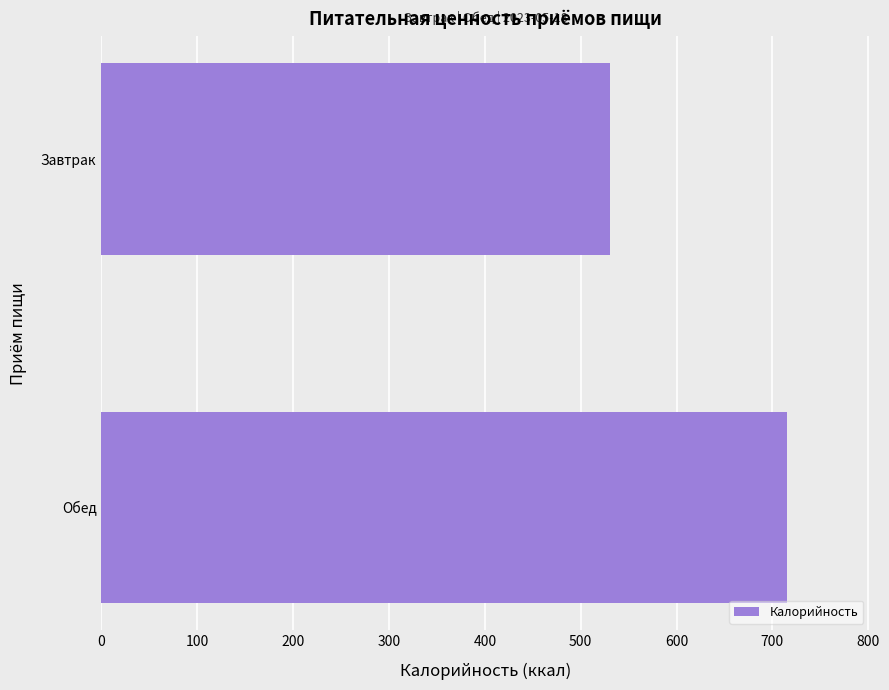

Rank the categories by value from lowest to highest.

Завтрак, Обед